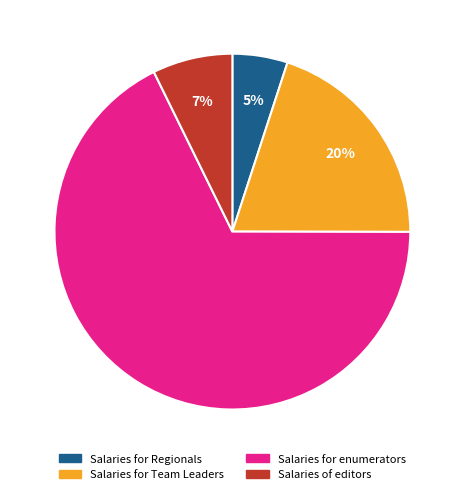

To the nearest percent, what portion does Salaries for Regionals represent?

5%